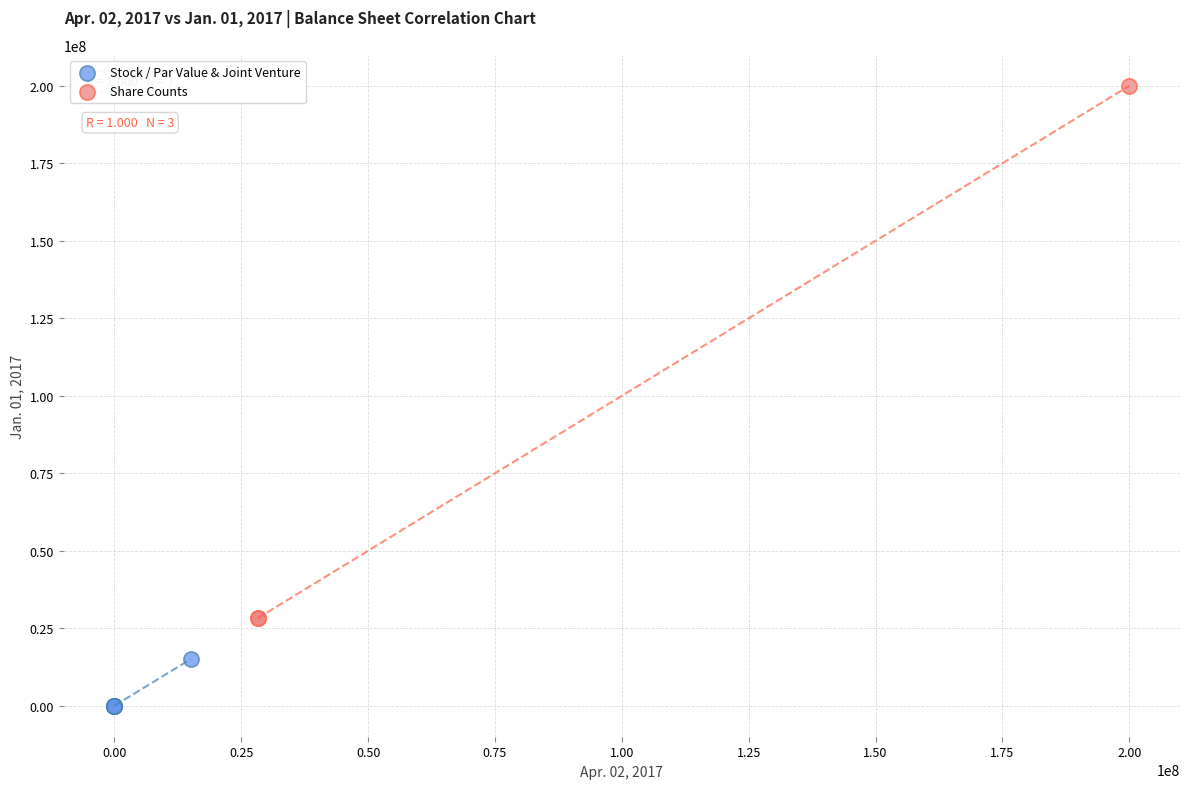

Which series reaches the maximum Y coordinate?

Share Counts